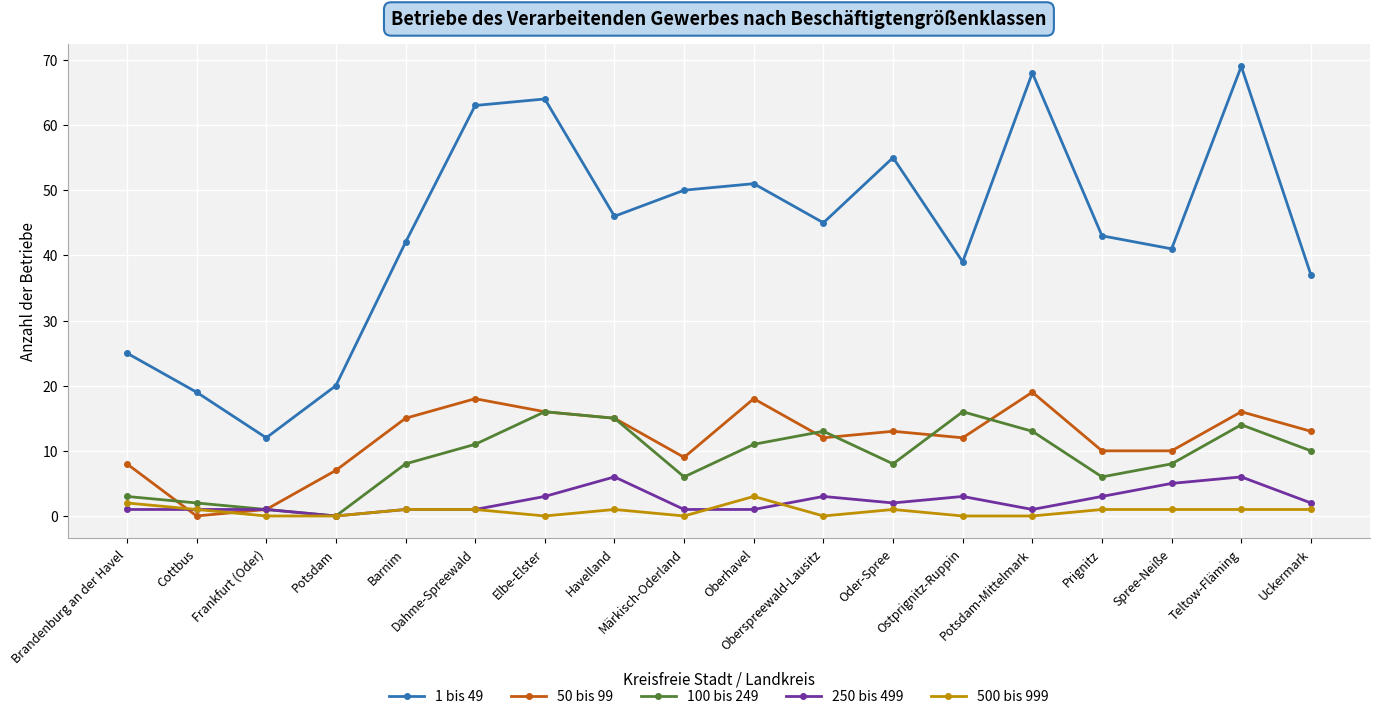

What is the average value of the 100 bis 249 series?

9